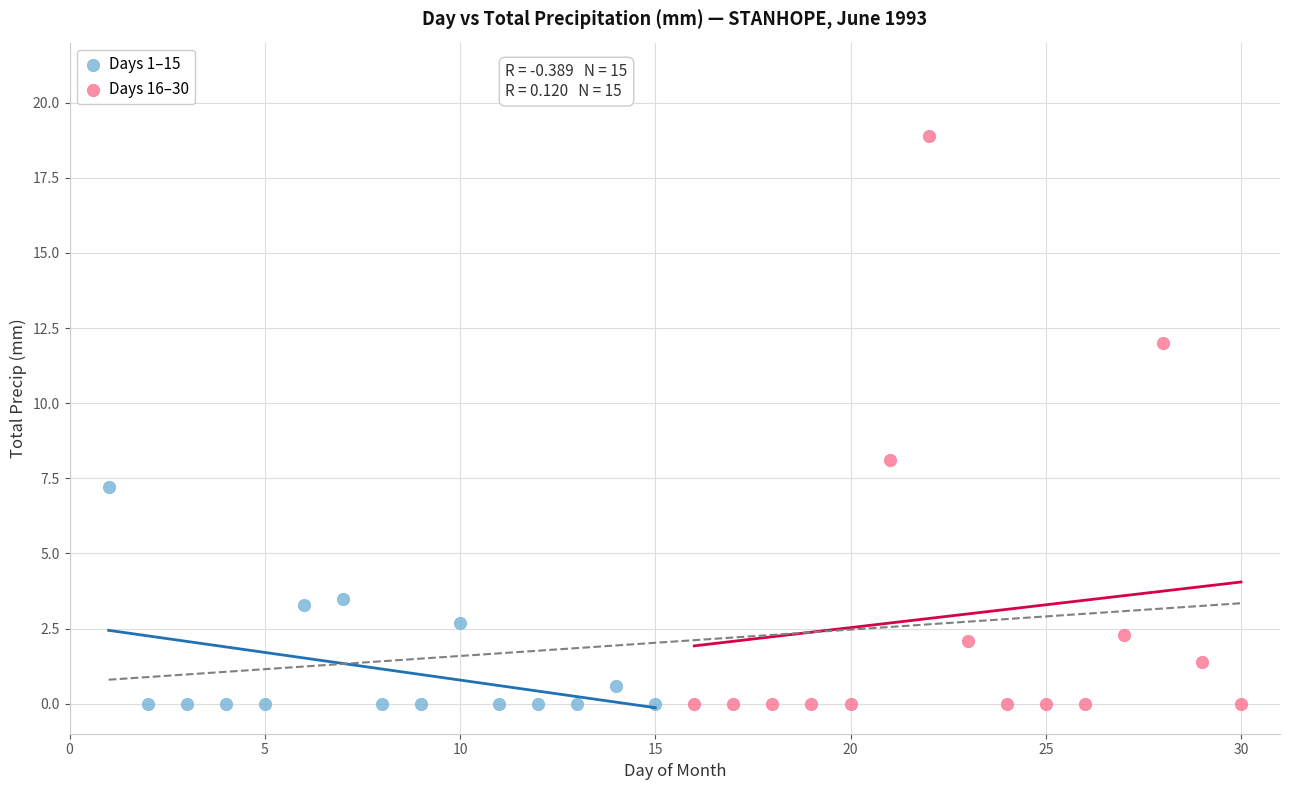

Which series has the largest Y range (max minus min)?

Days 16–30